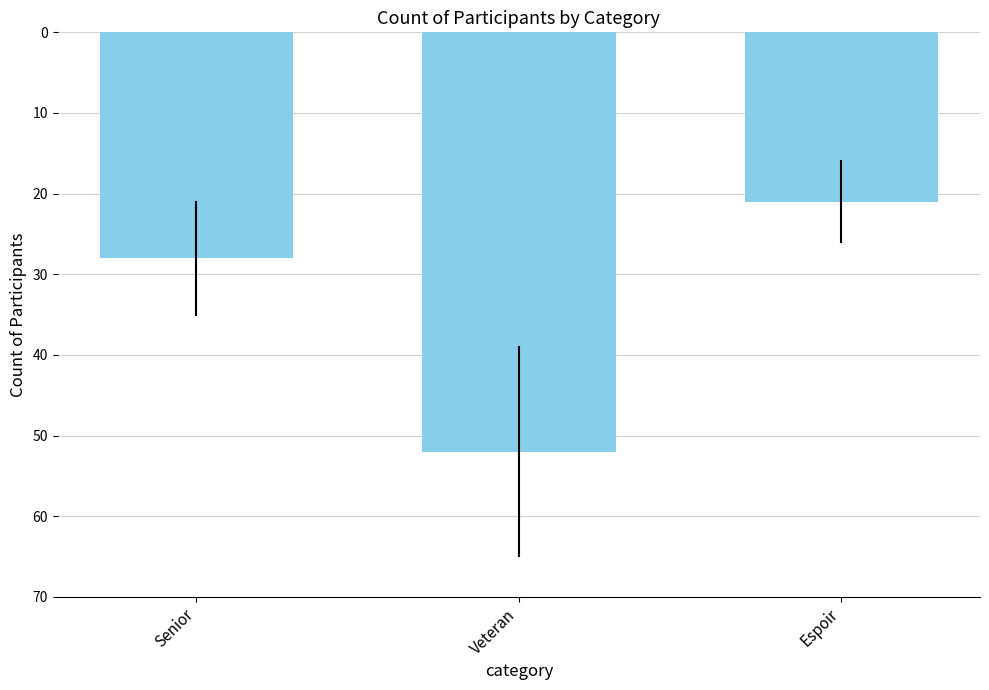

Where does the data first go above -28?

Espoir